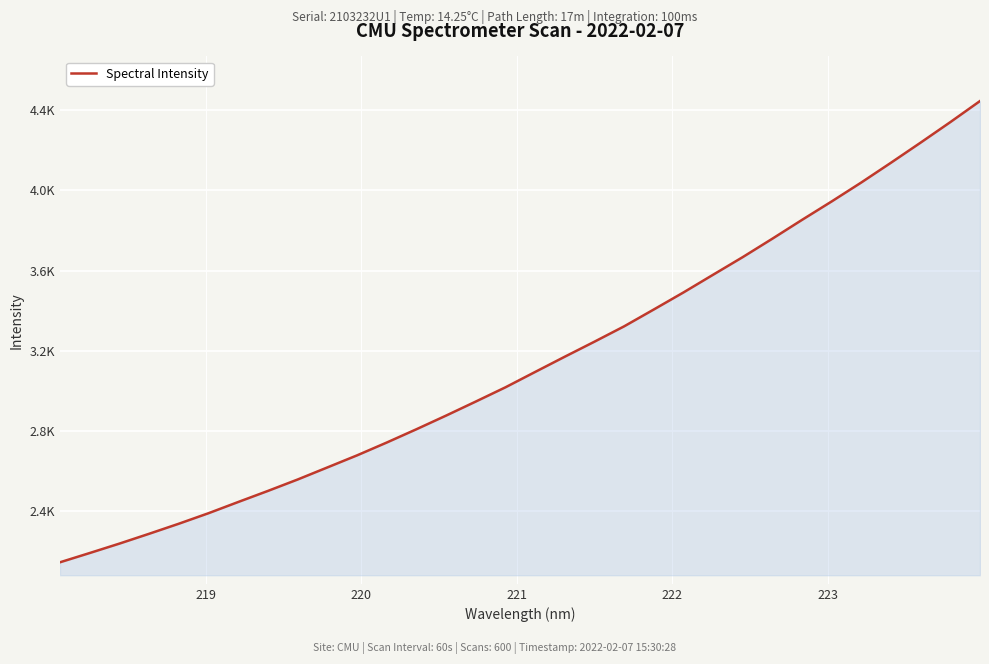

Is this an area chart (filled region under the line)?

Yes